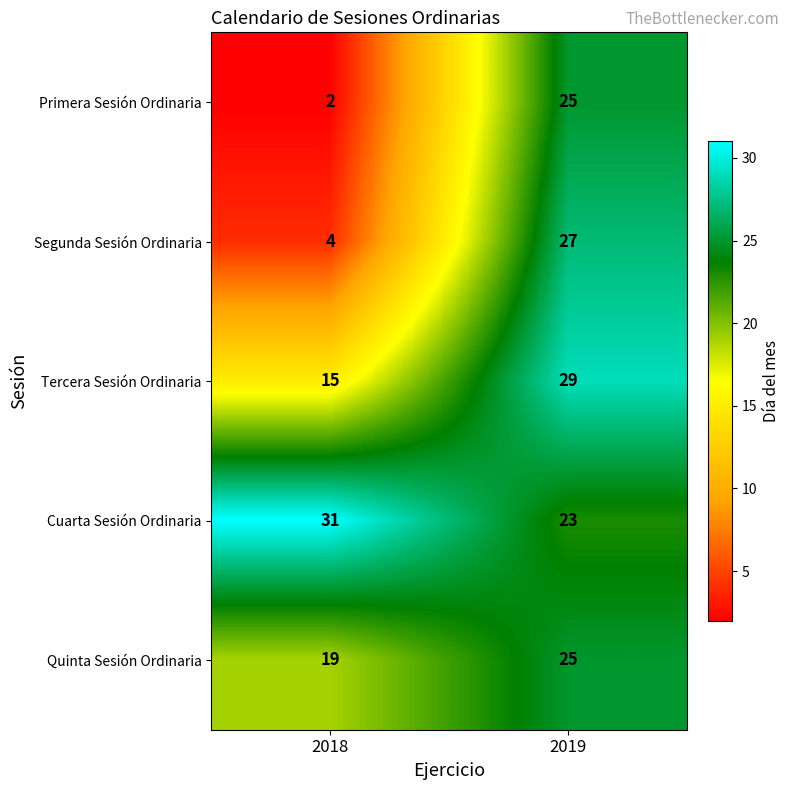

Reading left to right, list all the values displayed in this chart.

Primera Sesión Ordinaria: 2	25
Segunda Sesión Ordinaria: 4	27
Tercera Sesión Ordinaria: 15	29
Cuarta Sesión Ordinaria: 31	23
Quinta Sesión Ordinaria: 19	25